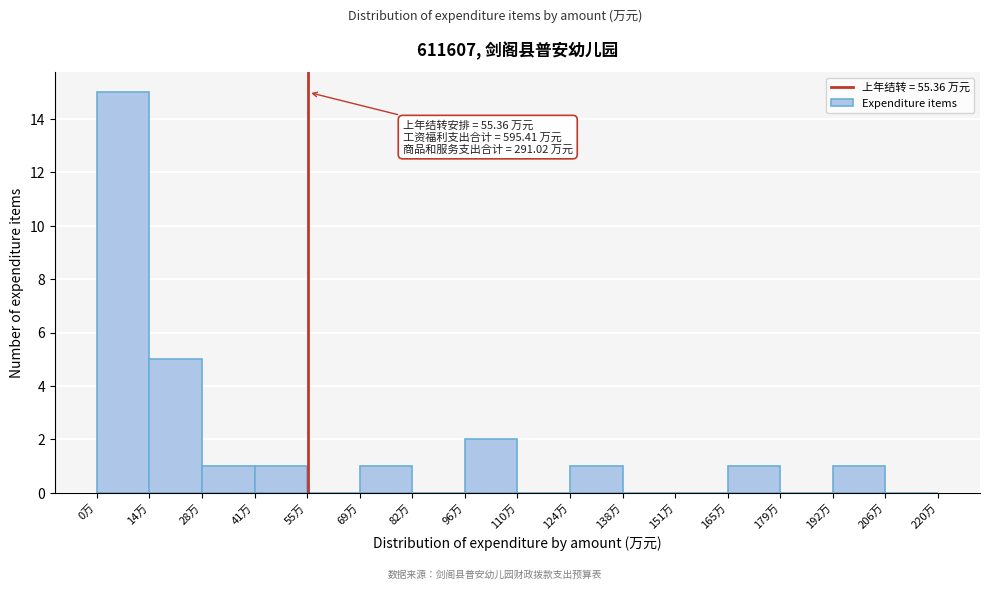

Over which range of the x-axis is the bar tallest?

0 to 14